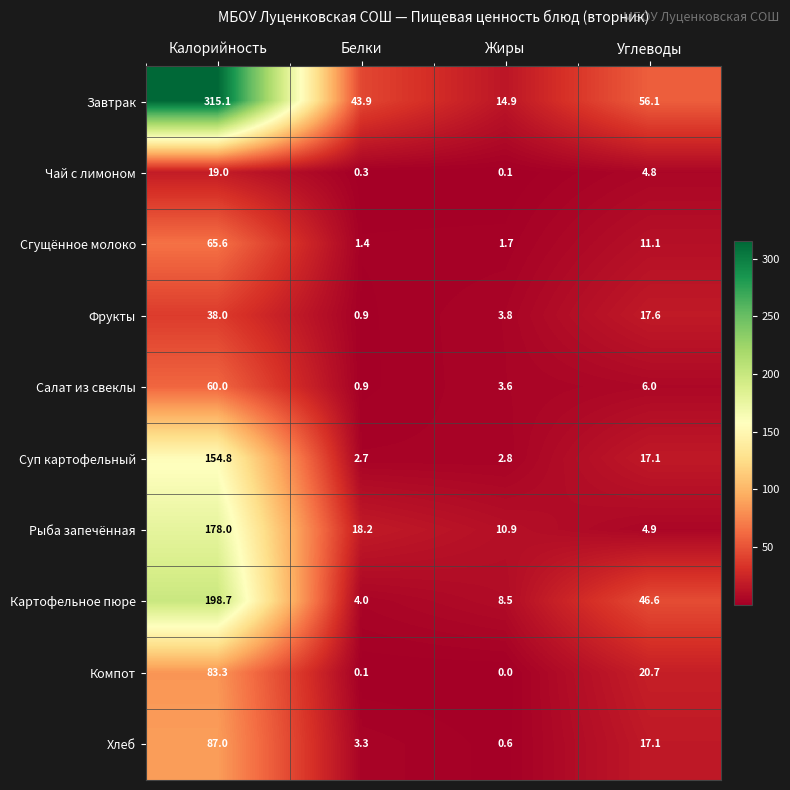

Count the number of categories in the chart.

4